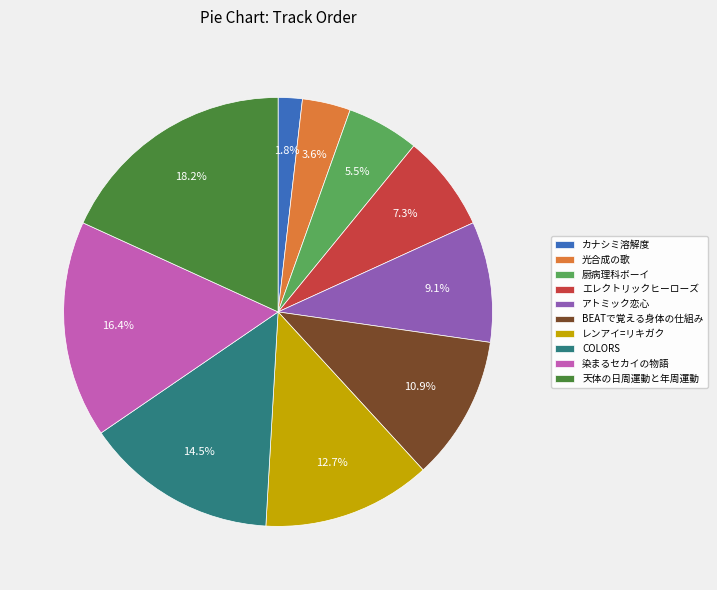

Does 光合成の歌 account for over 50% of the chart?

No